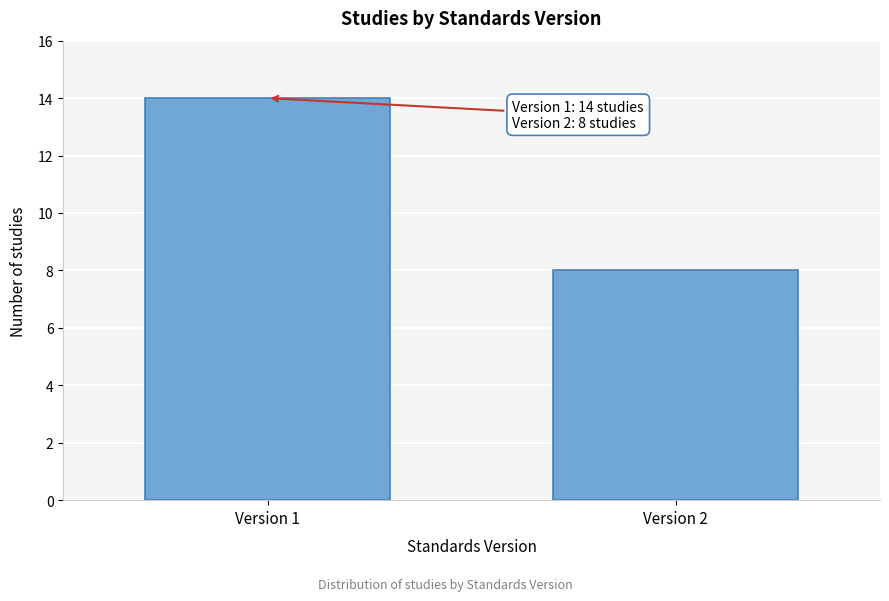

Reading right to left, list all the values displayed in this chart.

Version 2=8	Version 1=14